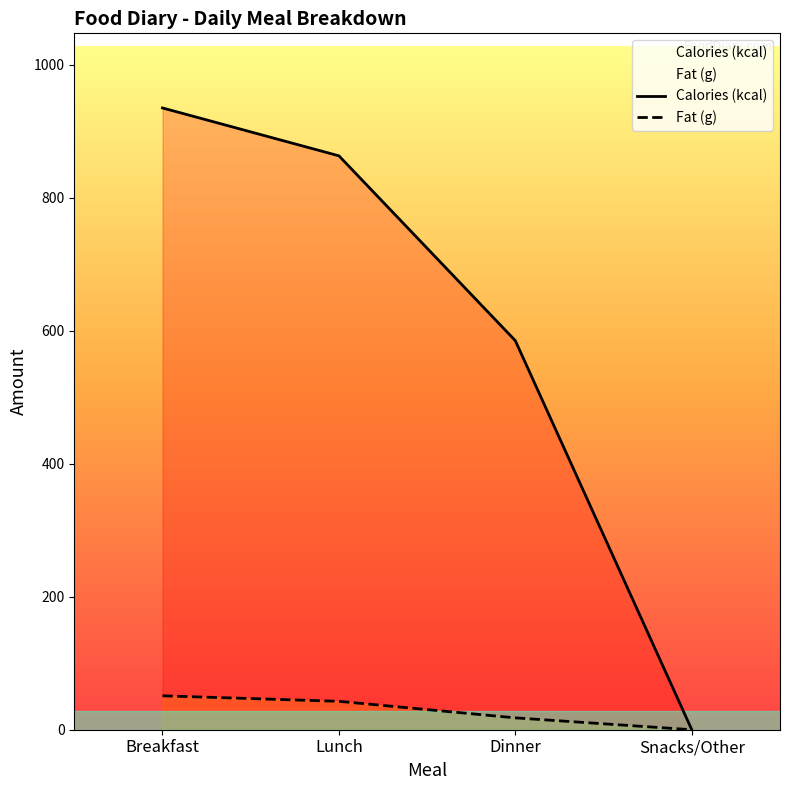

At which category is the sum across all series the highest?

Breakfast